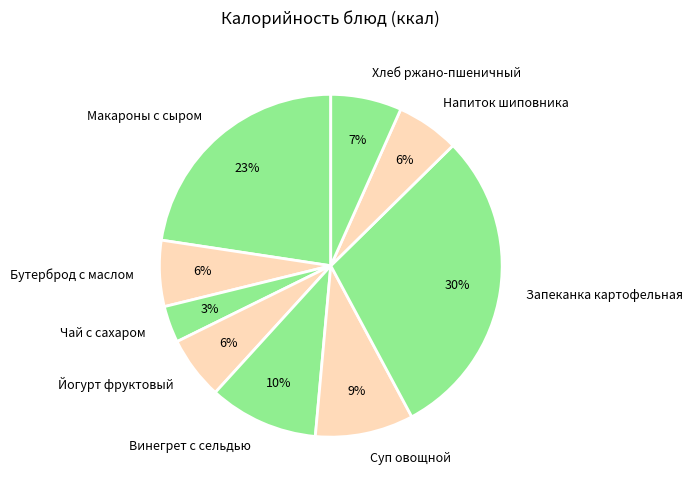

Which slice is the smallest?

Чай с сахаром